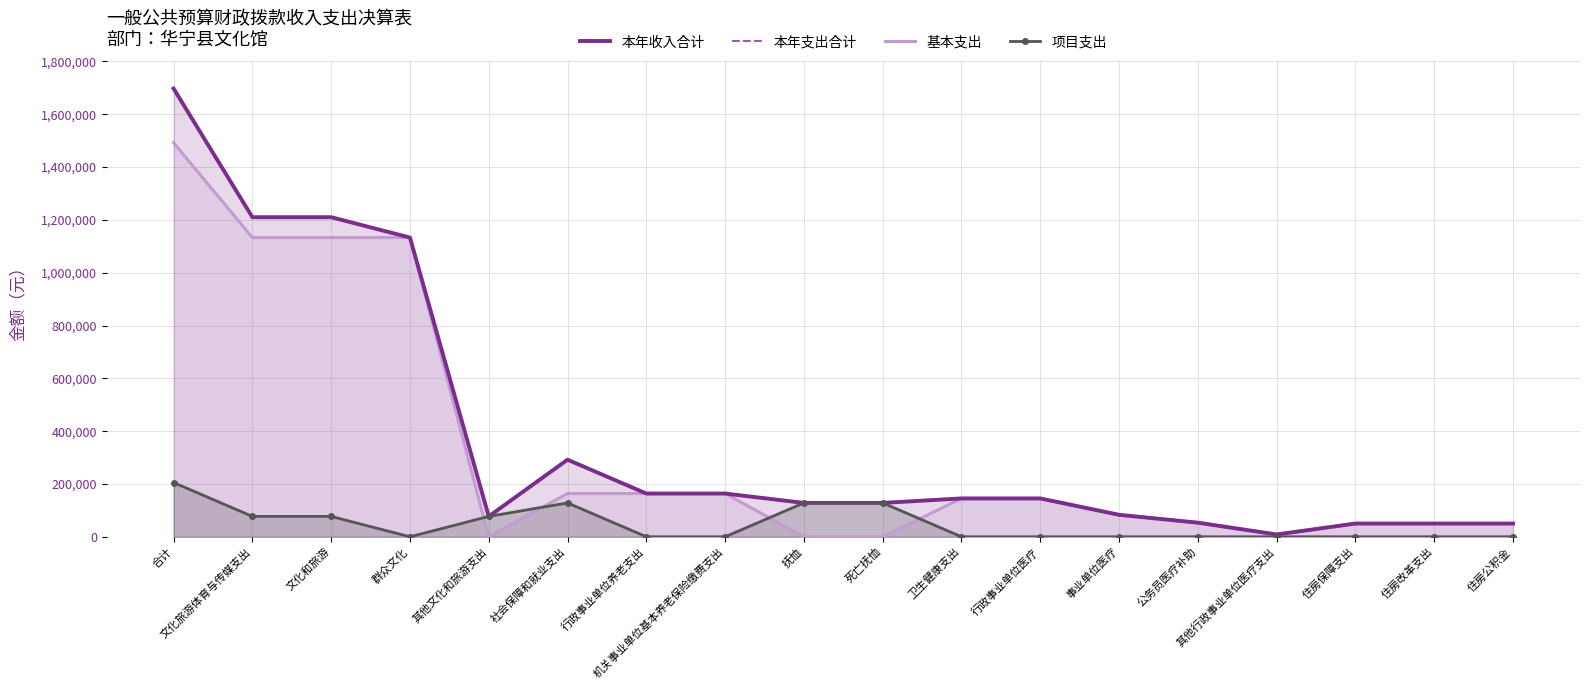

What is the highest value of the 本年支出合计 series?

1697401.9